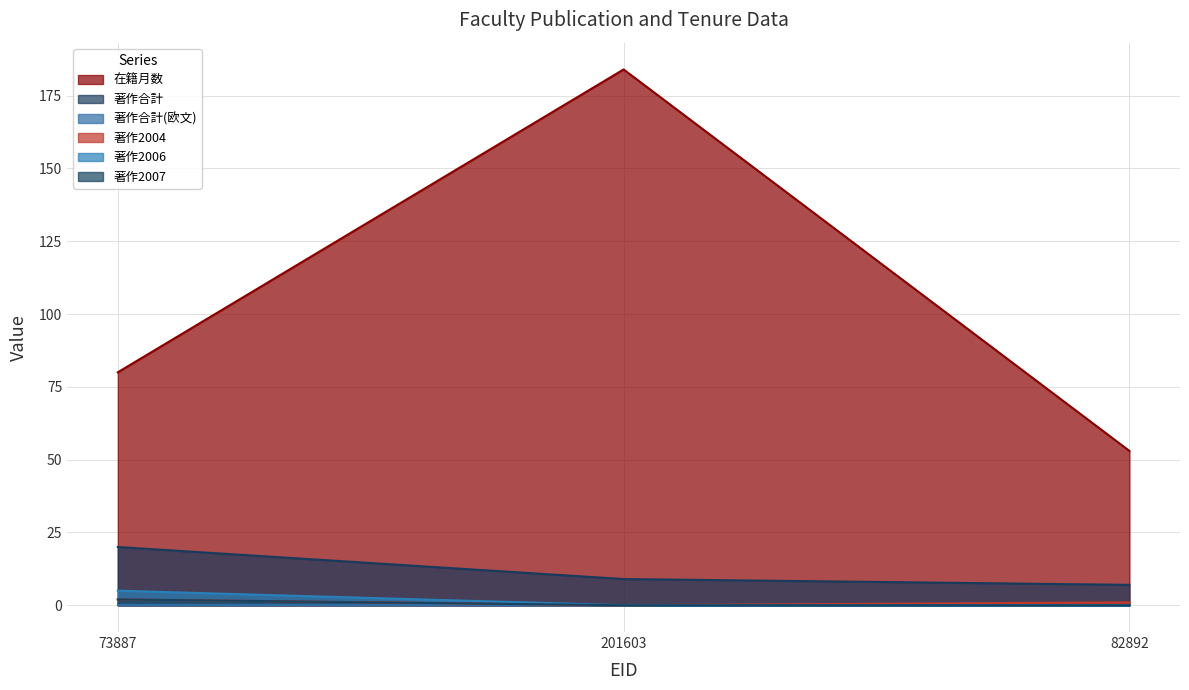

Reading left to right, transcribe all the data shown in this chart.

在籍月数: 80	184	53
著作合計: 20	9	7
著作2004: 2	0	1
著作2006: 5	0	0
著作2007: 2	0	0